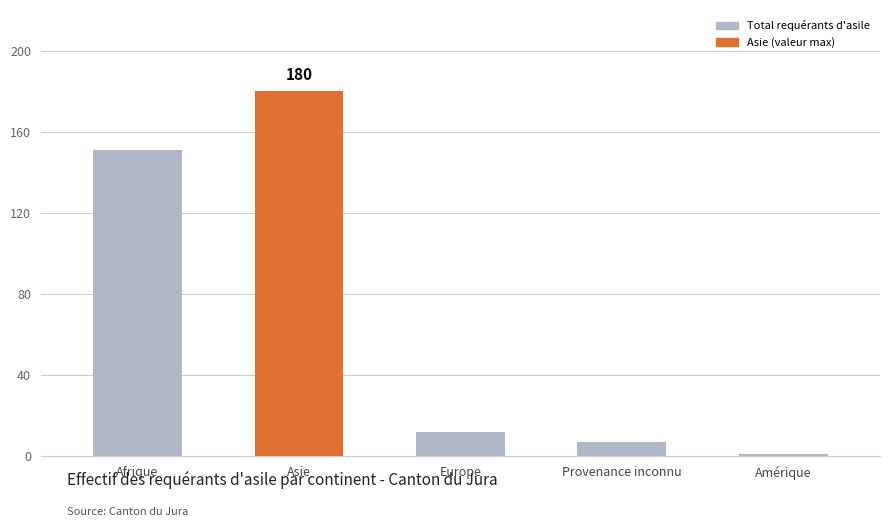

What is the value of the 4th bar from the left?

7